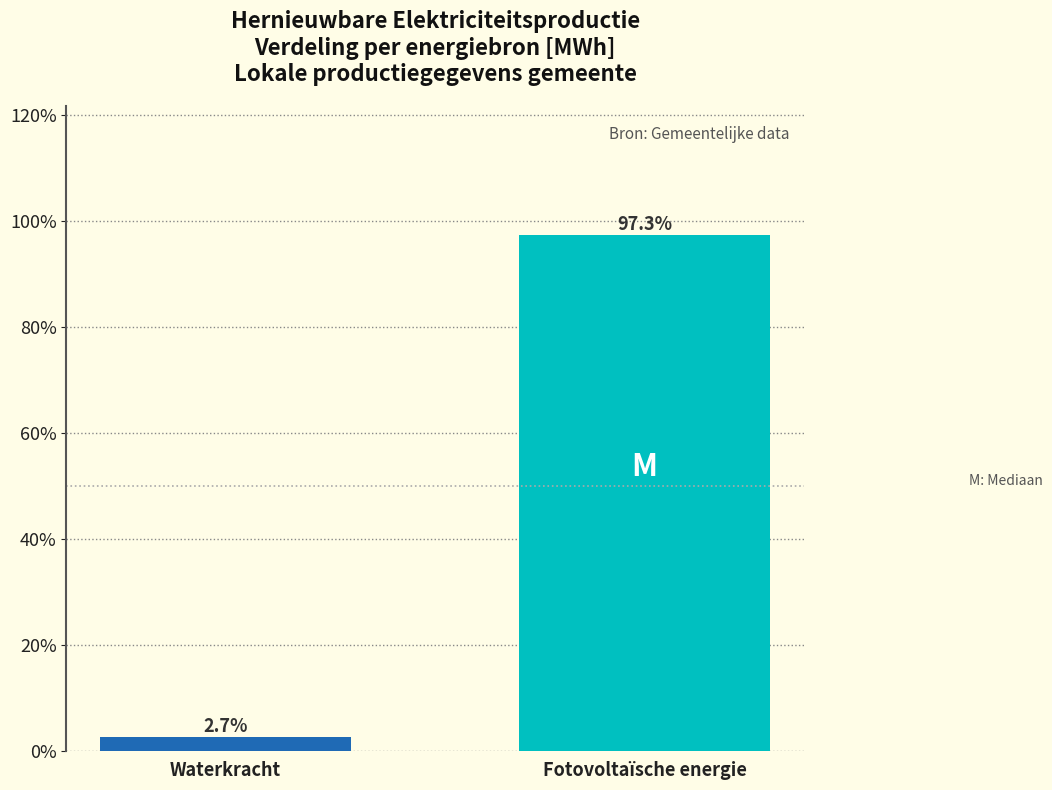

Reading left to right, extract all data points from this chart.

2.7	97.3